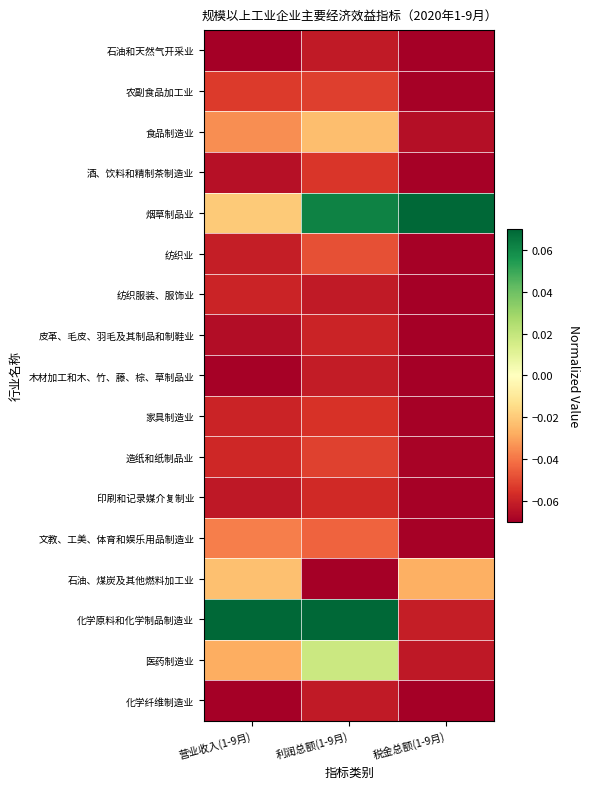

Reading left to right, what are all the values shown in this chart?

石油和天然气开采业: 营业收入(1-9月)=-0.1	利润总额(1-9月)=-0.1	税金总额(1-9月)=-0.1
农副食品加工业: 营业收入(1-9月)=-0.1	利润总额(1-9月)=-0.1	税金总额(1-9月)=-0.1
食品制造业: 营业收入(1-9月)=-0.0	利润总额(1-9月)=-0.0	税金总额(1-9月)=-0.1
酒、饮料和精制茶制造业: 营业收入(1-9月)=-0.1	利润总额(1-9月)=-0.1	税金总额(1-9月)=-0.1
烟草制品业: 营业收入(1-9月)=-0.0	利润总额(1-9月)=0.1	税金总额(1-9月)=0.1
纺织业: 营业收入(1-9月)=-0.1	利润总额(1-9月)=-0.0	税金总额(1-9月)=-0.1
纺织服装、服饰业: 营业收入(1-9月)=-0.1	利润总额(1-9月)=-0.1	税金总额(1-9月)=-0.1
皮革、毛皮、羽毛及其制品和制鞋业: 营业收入(1-9月)=-0.1	利润总额(1-9月)=-0.1	税金总额(1-9月)=-0.1
木材加工和木、竹、藤、棕、草制品业: 营业收入(1-9月)=-0.1	利润总额(1-9月)=-0.1	税金总额(1-9月)=-0.1
家具制造业: 营业收入(1-9月)=-0.1	利润总额(1-9月)=-0.1	税金总额(1-9月)=-0.1
造纸和纸制品业: 营业收入(1-9月)=-0.1	利润总额(1-9月)=-0.1	税金总额(1-9月)=-0.1
印刷和记录媒介复制业: 营业收入(1-9月)=-0.1	利润总额(1-9月)=-0.1	税金总额(1-9月)=-0.1
文教、工美、体育和娱乐用品制造业: 营业收入(1-9月)=-0.0	利润总额(1-9月)=-0.0	税金总额(1-9月)=-0.1
石油、煤炭及其他燃料加工业: 营业收入(1-9月)=-0.0	利润总额(1-9月)=-0.1	税金总额(1-9月)=-0.0
化学原料和化学制品制造业: 营业收入(1-9月)=0.1	利润总额(1-9月)=0.1	税金总额(1-9月)=-0.1
医药制造业: 营业收入(1-9月)=-0.0	利润总额(1-9月)=0.0	税金总额(1-9月)=-0.1
化学纤维制造业: 营业收入(1-9月)=-0.1	利润总额(1-9月)=-0.1	税金总额(1-9月)=-0.1